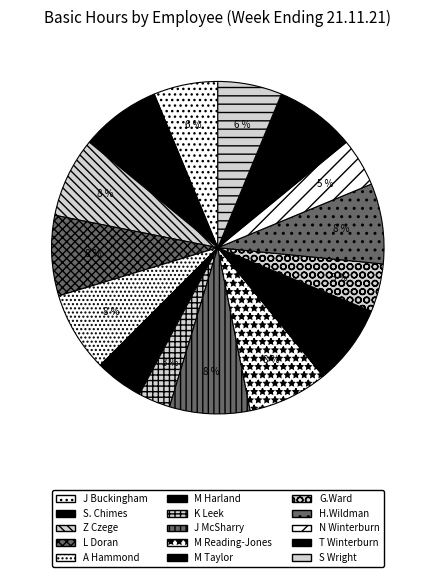

Is the sum of K Leek and N Winterburn greater than half?

No